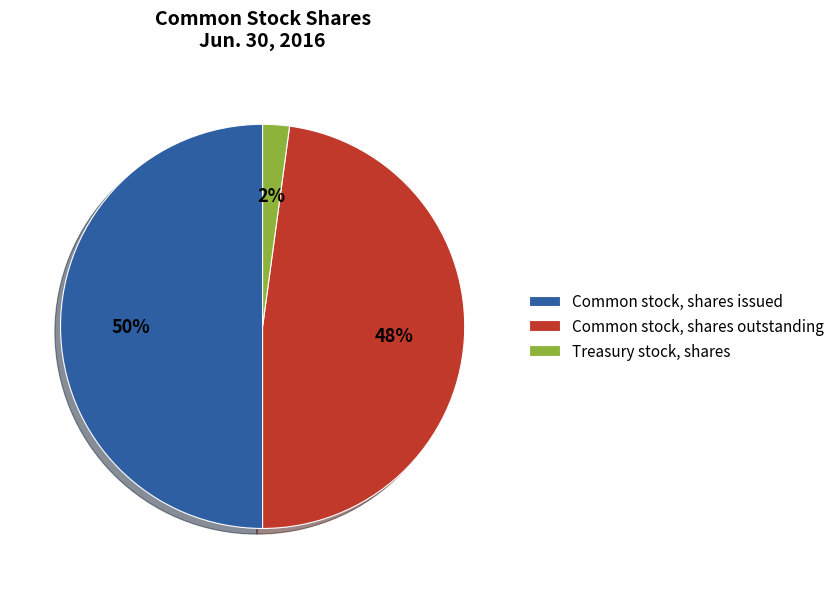

The Common stock, shares outstanding slice represents 54% of the pie. True or false?

False